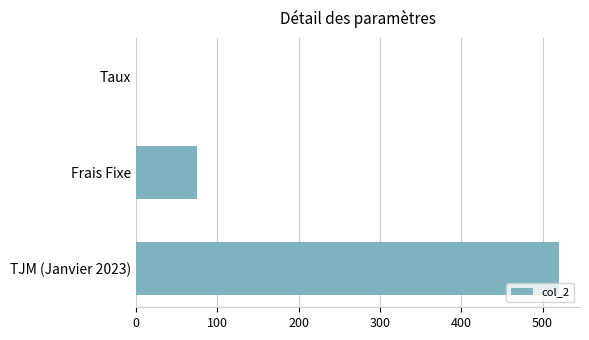

What is the sum of all values?

595.1